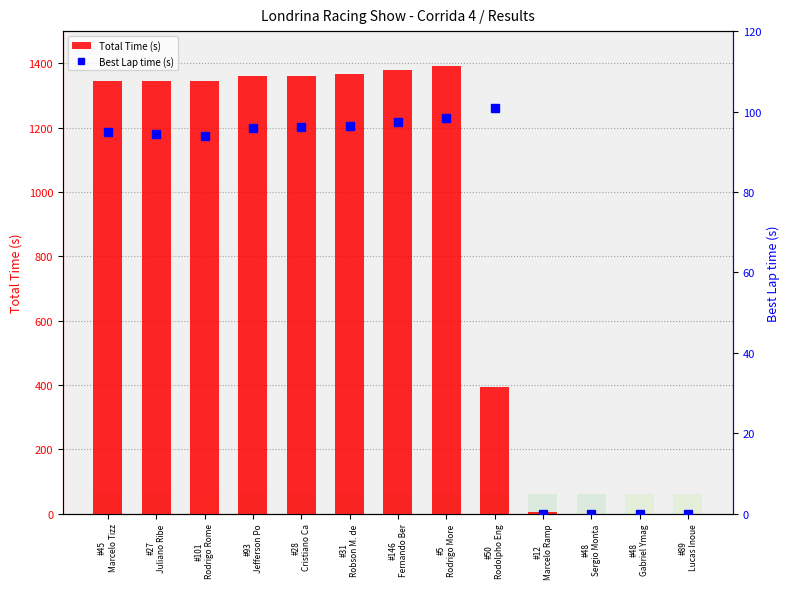

Which series has the largest total across all categories?

Total Time (s)